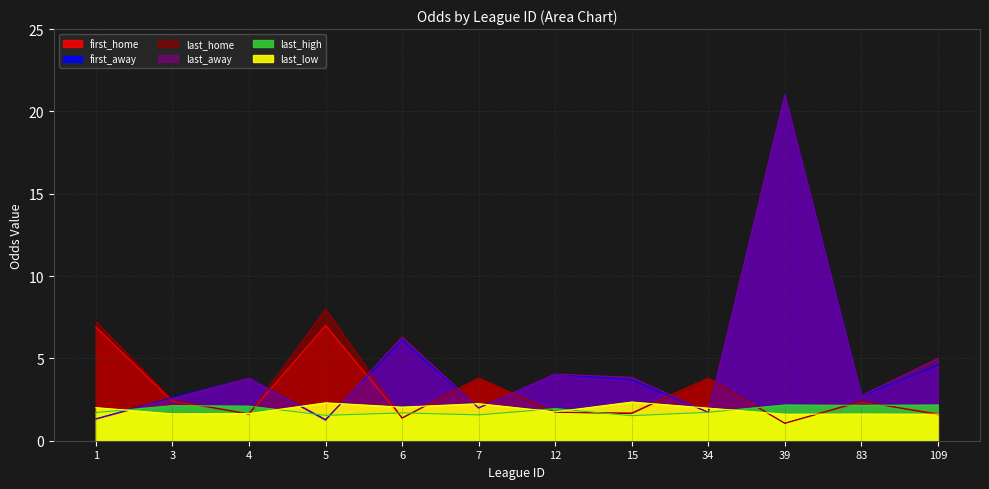

Between which two adjacent categories do last_low and first_home first intersect?

3 and 4